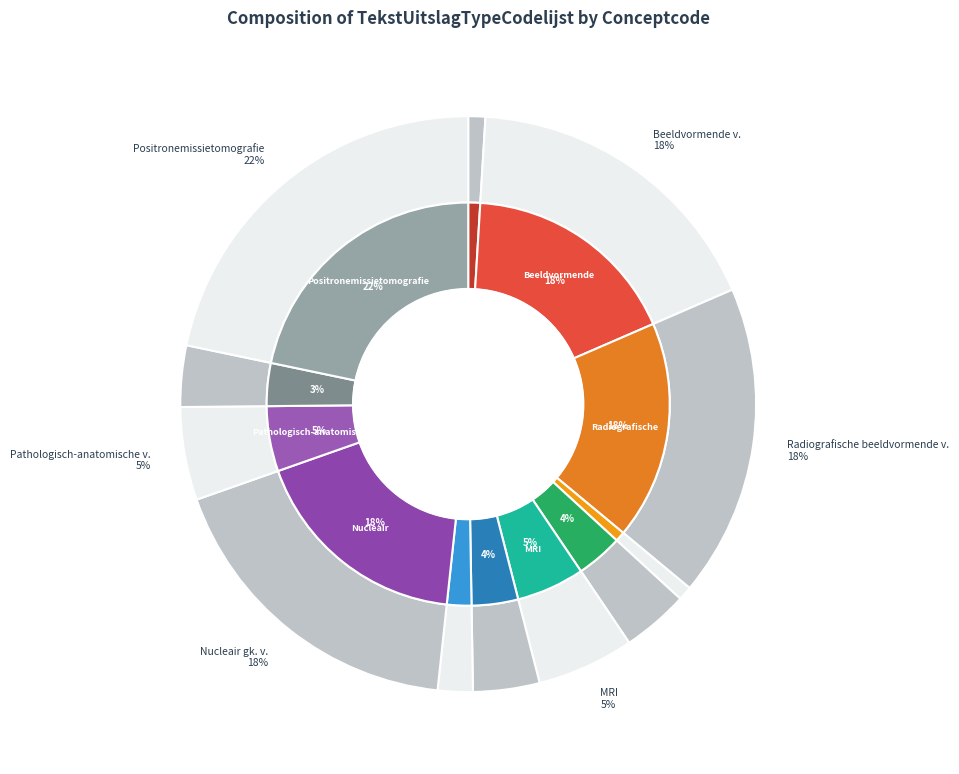

To the nearest percent, what portion does MRI represent?

5%